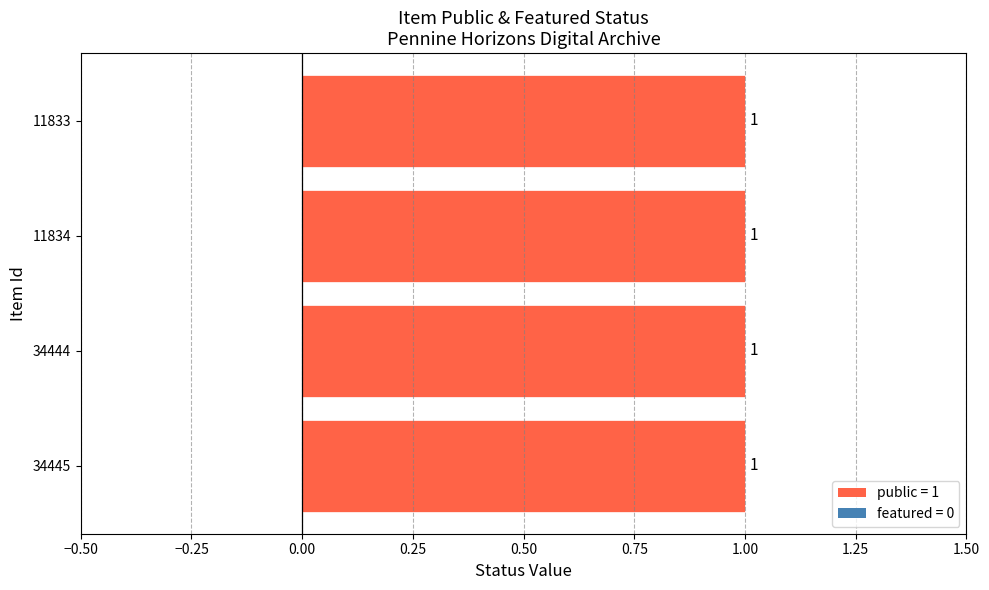

Reading left to right, extract all data points from this chart.

public: 1	1	1	1
featured: 0	0	0	0